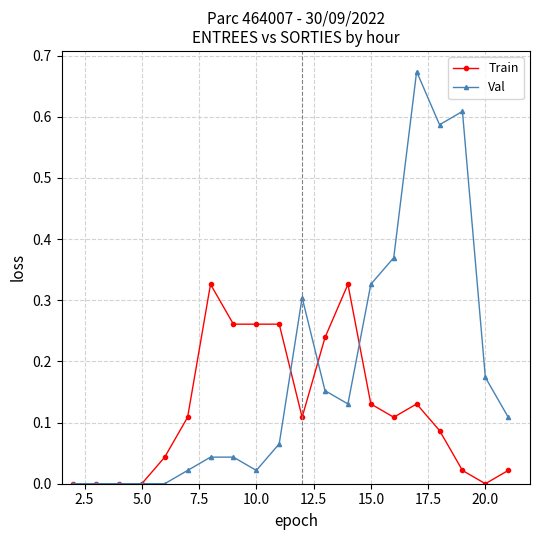

Which series has the largest total across all categories?

Val